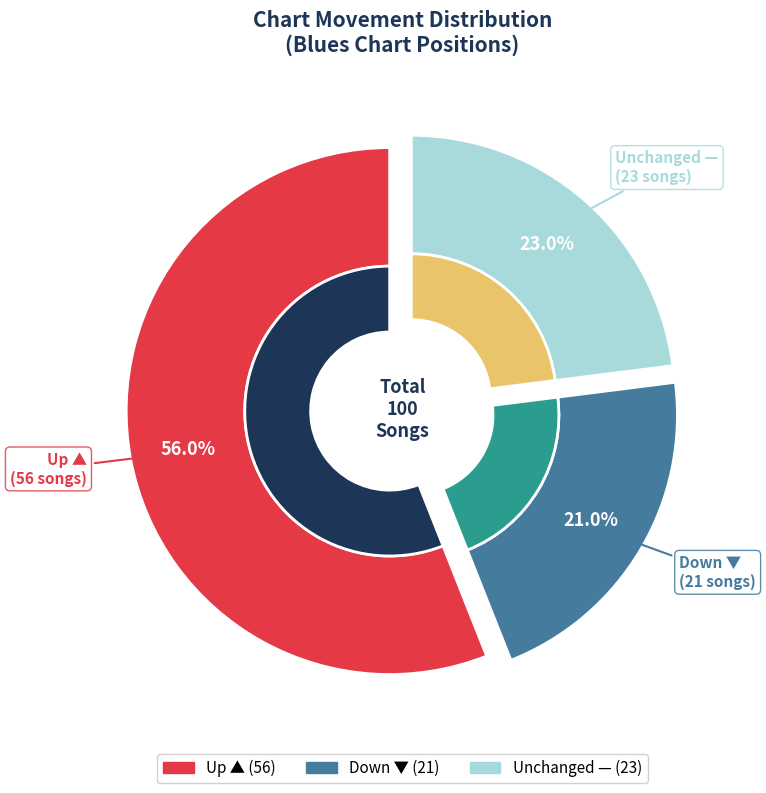

To the nearest percent, what percentage of the pie is down?

21%